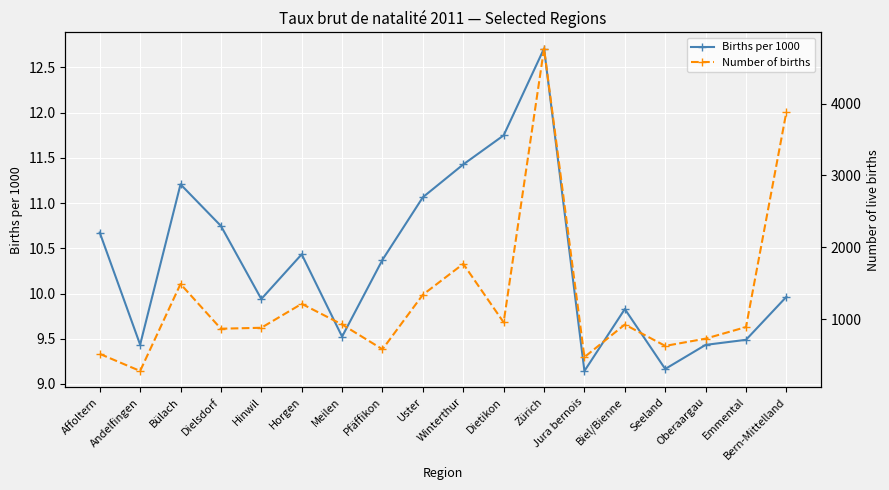

Reading right to left, transcribe all the data shown in this chart.

Births per 1000: 10.0	9.5	9.4	9.2	9.8	9.1	12.7	11.7	11.4	11.1	10.4	9.5	10.4	9.9	10.7	11.2	9.4	10.7
Number of births: 3883.0	891.0	730.0	629.0	926.0	473.0	4765.0	956.0	1770.0	1341.0	582.0	927.0	1214.0	881.0	868.0	1490.0	280.0	518.0